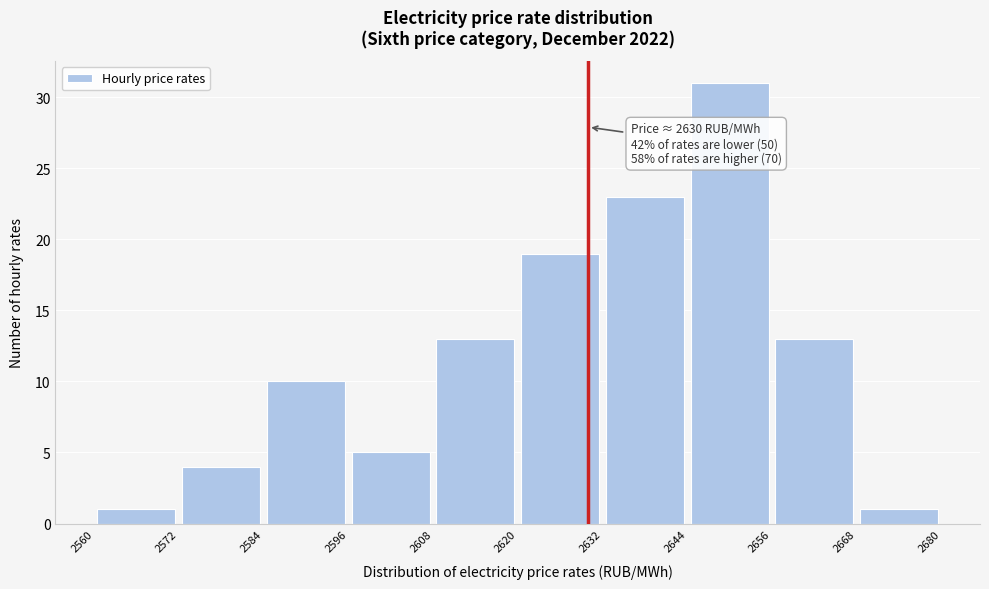

Over which range of the x-axis is the bar tallest?

2644 to 2656